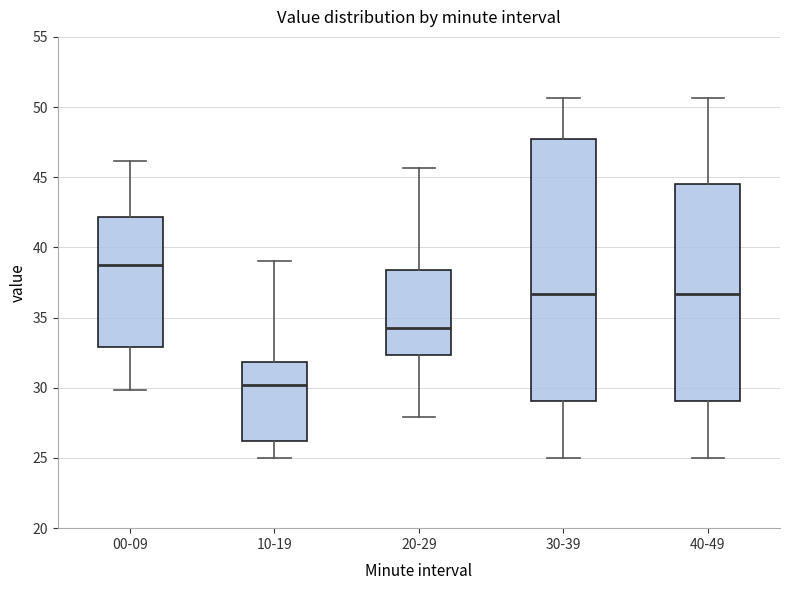

Reading left to right, transcribe this box plot: for each box, give where its median line is, the range the box spans, and where its two whiskers end, as read against the y-axis. The values are not printed on the chart, so give them approximately, as read against the axis.

00-09: median 39.0, box 33.0 to 42.0, whiskers 30.0 to 46.0
10-19: median 30.0, box 26.0 to 32.0, whiskers 25.0 to 39.0
20-29: median 34.5, box 32.5 to 38.5, whiskers 28.0 to 45.5
30-39: median 36.5, box 29.0 to 47.5, whiskers 25.0 to 50.5
40-49: median 36.5, box 29.0 to 44.5, whiskers 25.0 to 50.5